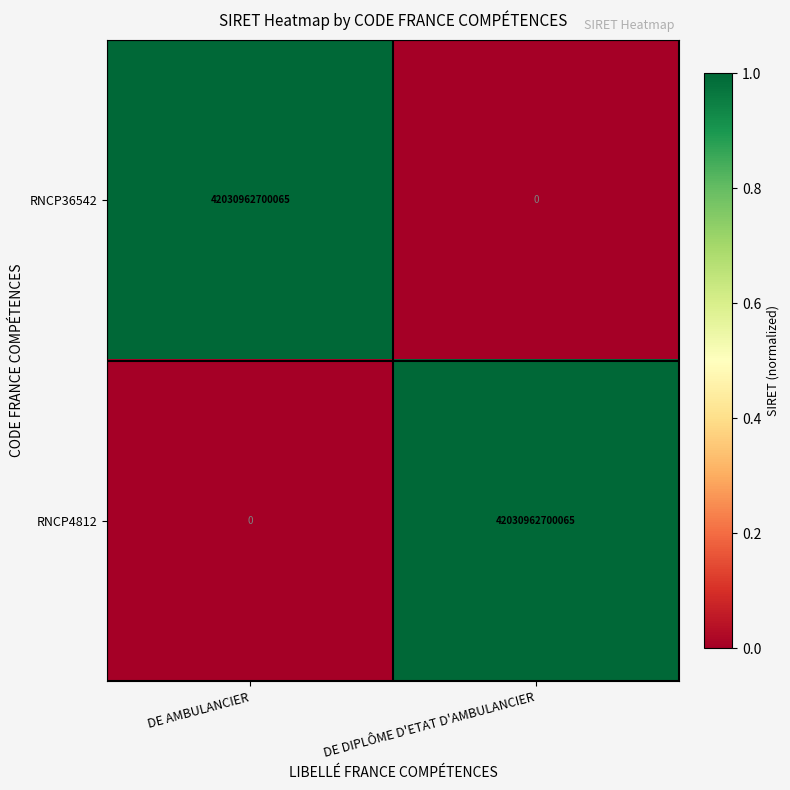

What is the spread (max minus min) of values at DE AMBULANCIER?

42030962700065